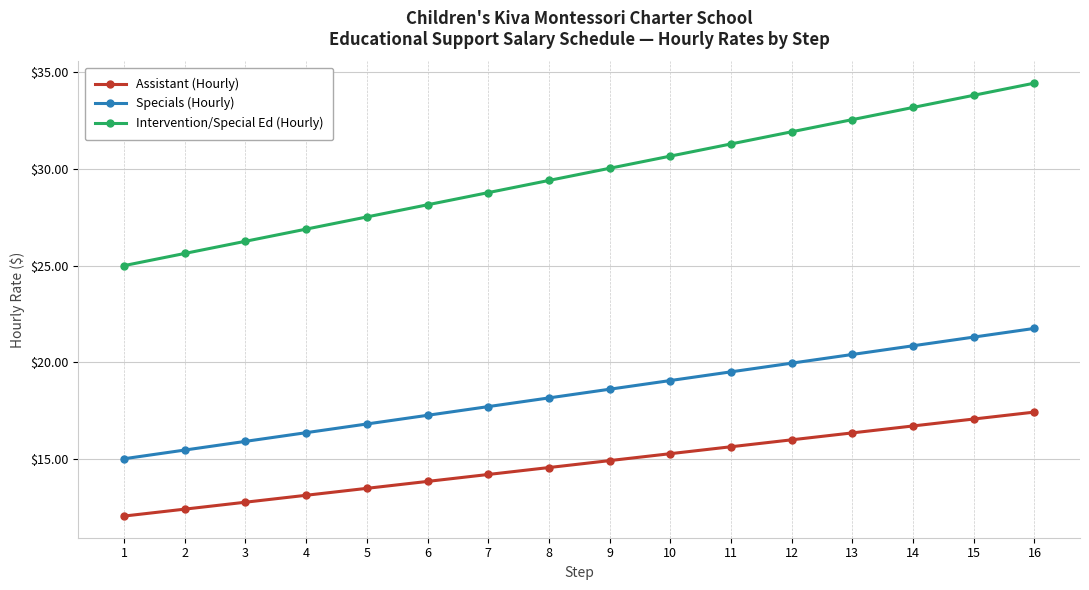

True or false: Assistant (Hourly) and Intervention/Special Ed (Hourly) cross at least once.

False